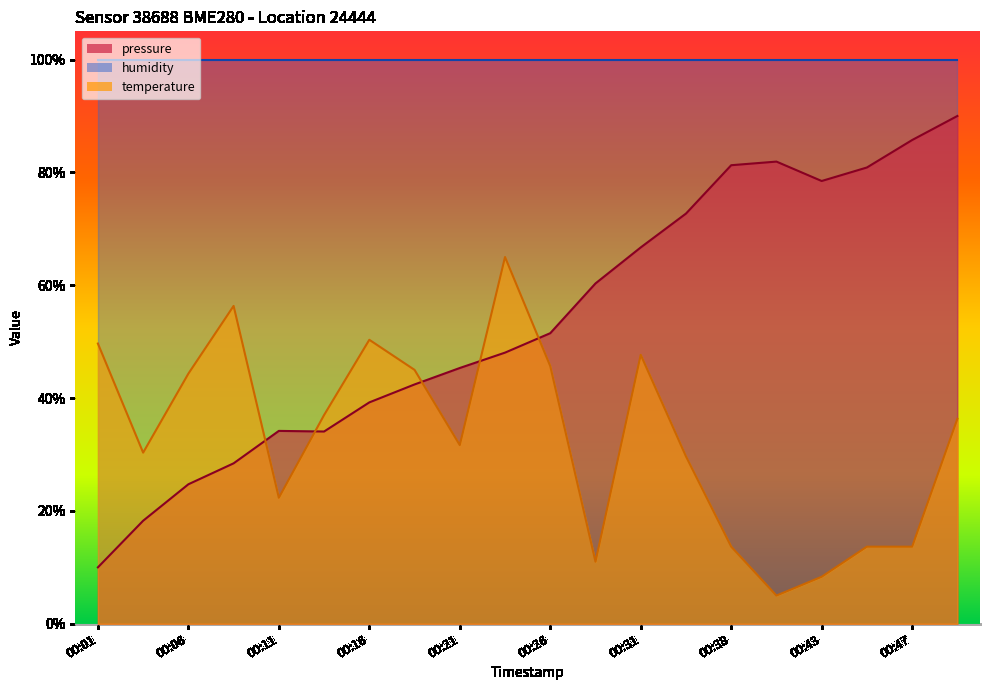

Rank the categories by pressure value from highest to lowest.

00:50, 00:47, 00:40, 00:38, 00:45, 00:43, 00:33, 00:31, 00:28, 00:26, 00:23, 00:21, 00:18, 00:16, 00:11, 00:13, 00:08, 00:06, 00:03, 00:01